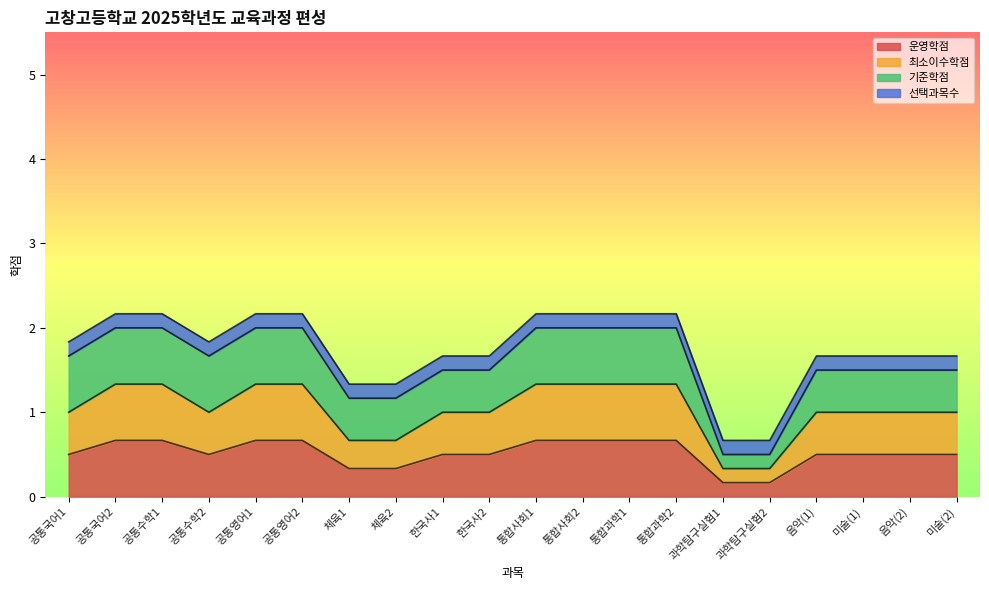

List the labels in order of 운영학점 value, smallest first.

과학탐구실험1, 과학탐구실험2, 체육1, 체육2, 공통국어1, 공통수학2, 한국사1, 한국사2, 음악(1), 미술(1), 음악(2), 미술(2), 공통국어2, 공통수학1, 공통영어1, 공통영어2, 통합사회1, 통합사회2, 통합과학1, 통합과학2